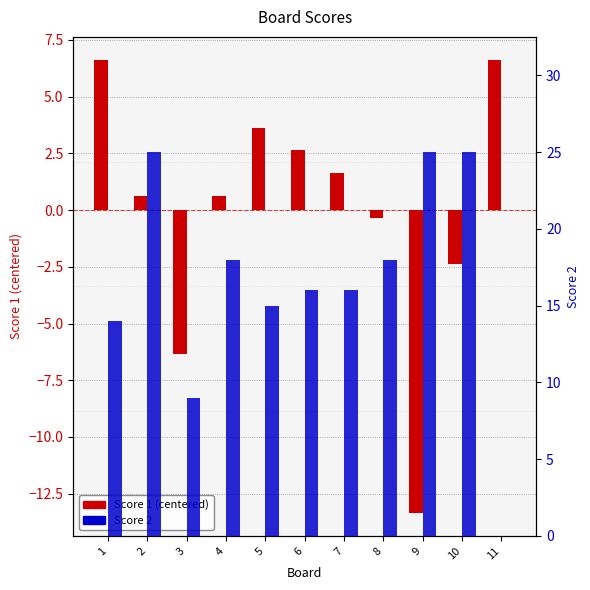

Which category has the lowest value in the Score 2 series?

11